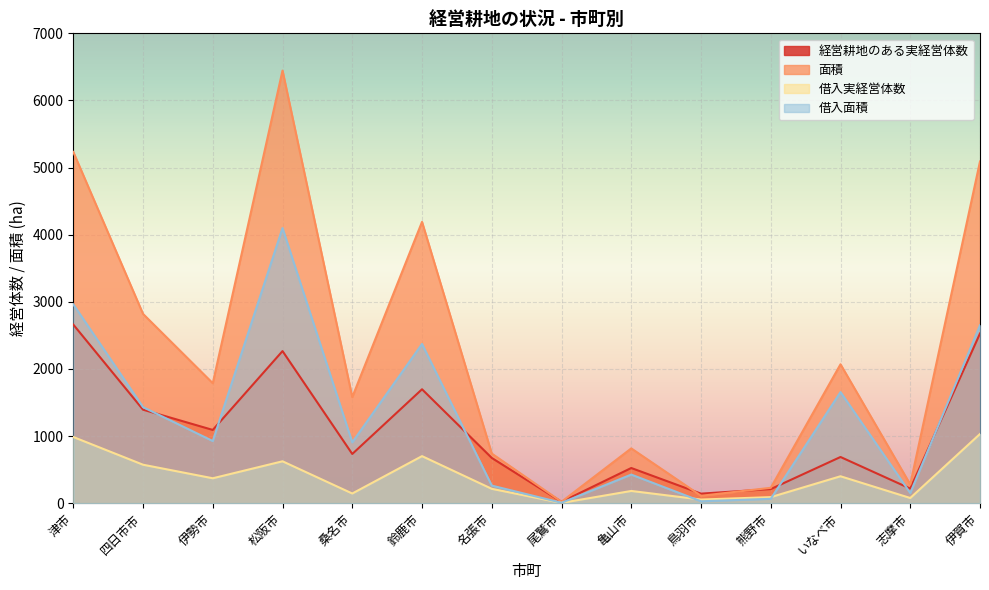

Between 伊勢市 and 亀山市, which series saw the biggest shift?

面積